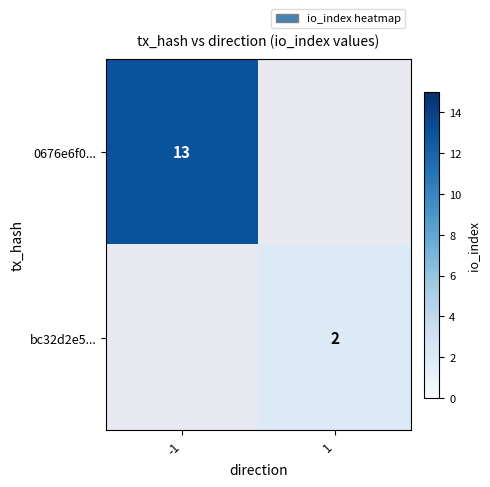

True or false: 0676e6f0... has a value of 18 at -1.

False